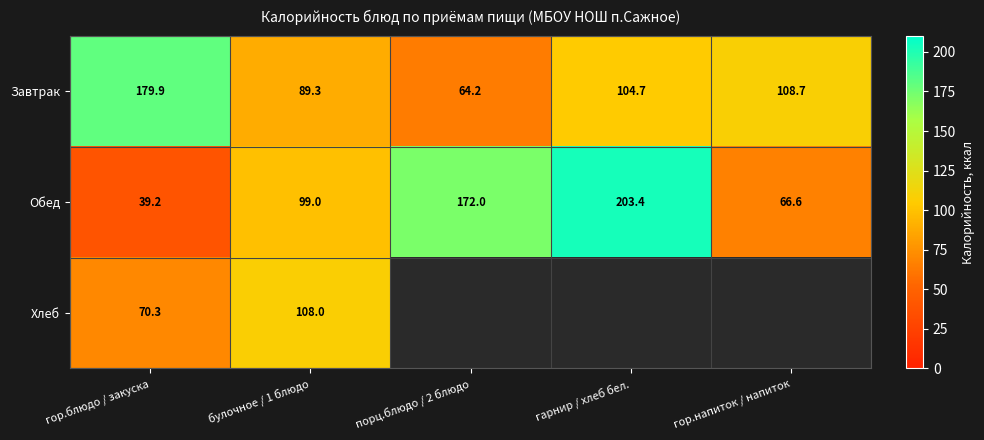

What is the maximum value shown in the chart?

203.4